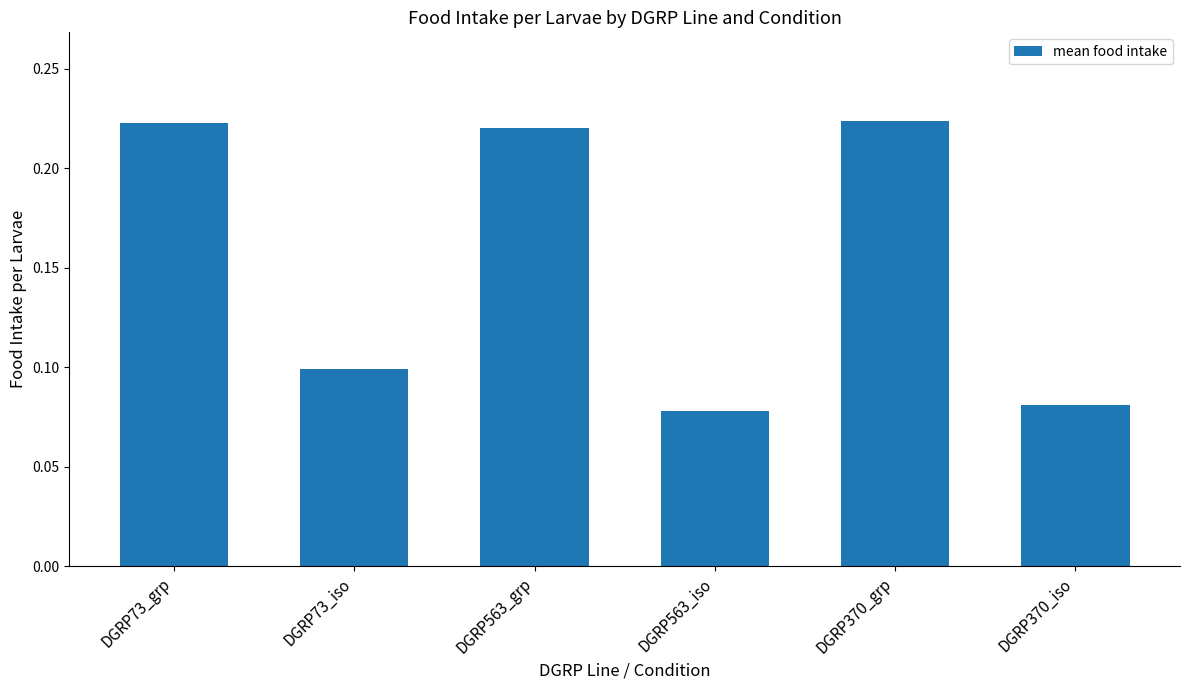

What is the change in value from DGRP563_iso to DGRP370_grp?

+0.1